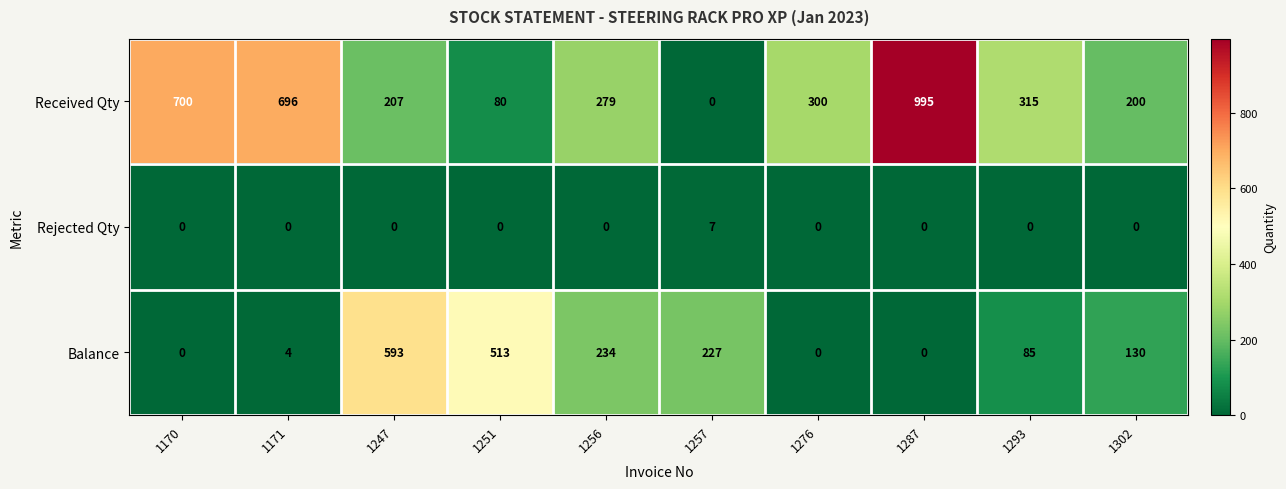

Reading right to left, list all the values displayed in this chart.

Received Qty: 1302=200	1293=315	1287=995	1276=300	1257=0	1256=279	1251=80	1247=207	1171=696	1170=700
Rejected Qty: 1302=0	1293=0	1287=0	1276=0	1257=7	1256=0	1251=0	1247=0	1171=0	1170=0
Balance: 1302=130	1293=85	1287=0	1276=0	1257=227	1256=234	1251=513	1247=593	1171=4	1170=0